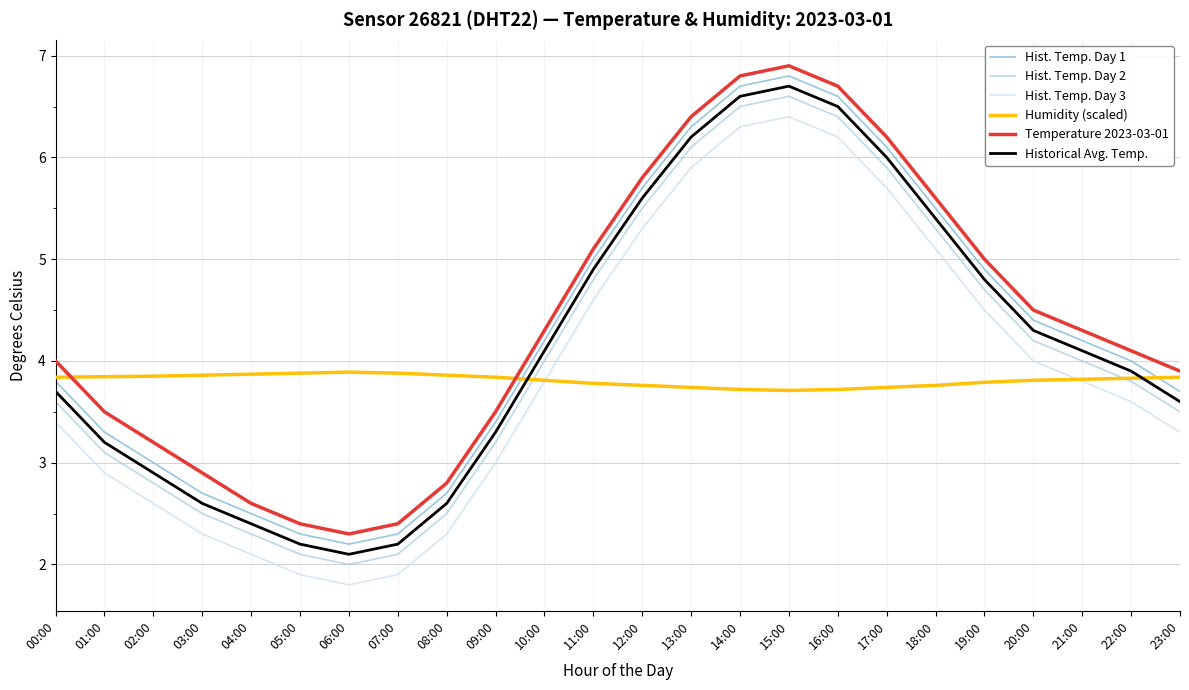

What is the maximum value for Humidity (scaled)?

3.9